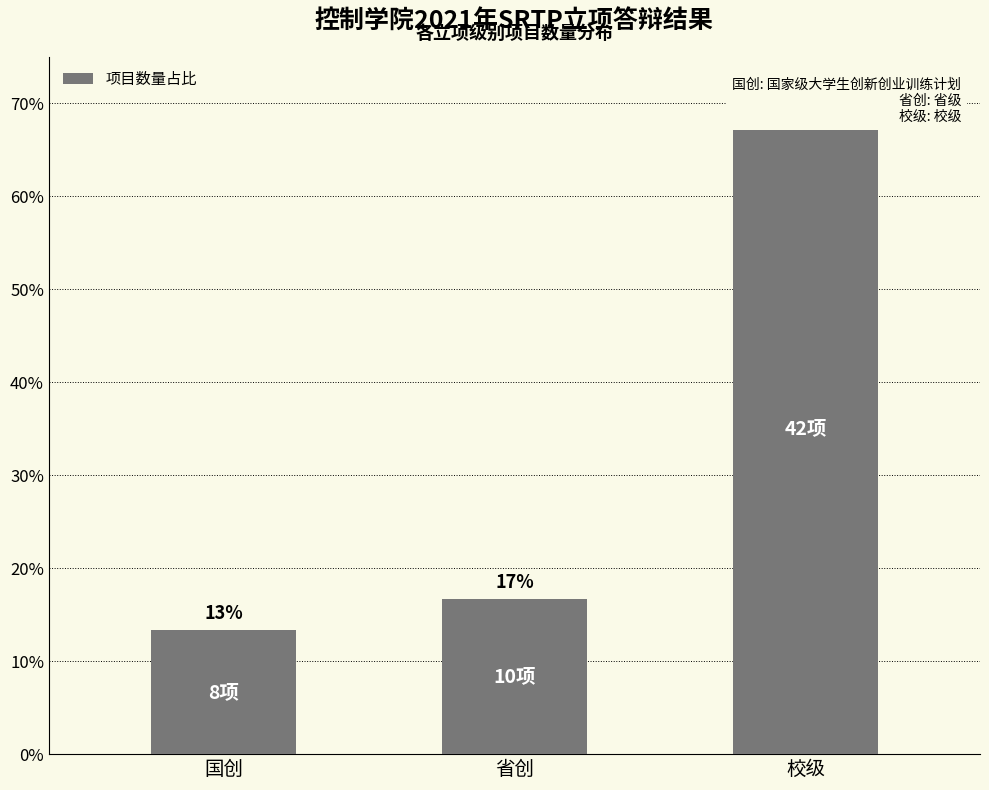

What is the ratio of the value at 省创 to the value at 校级?

0.2